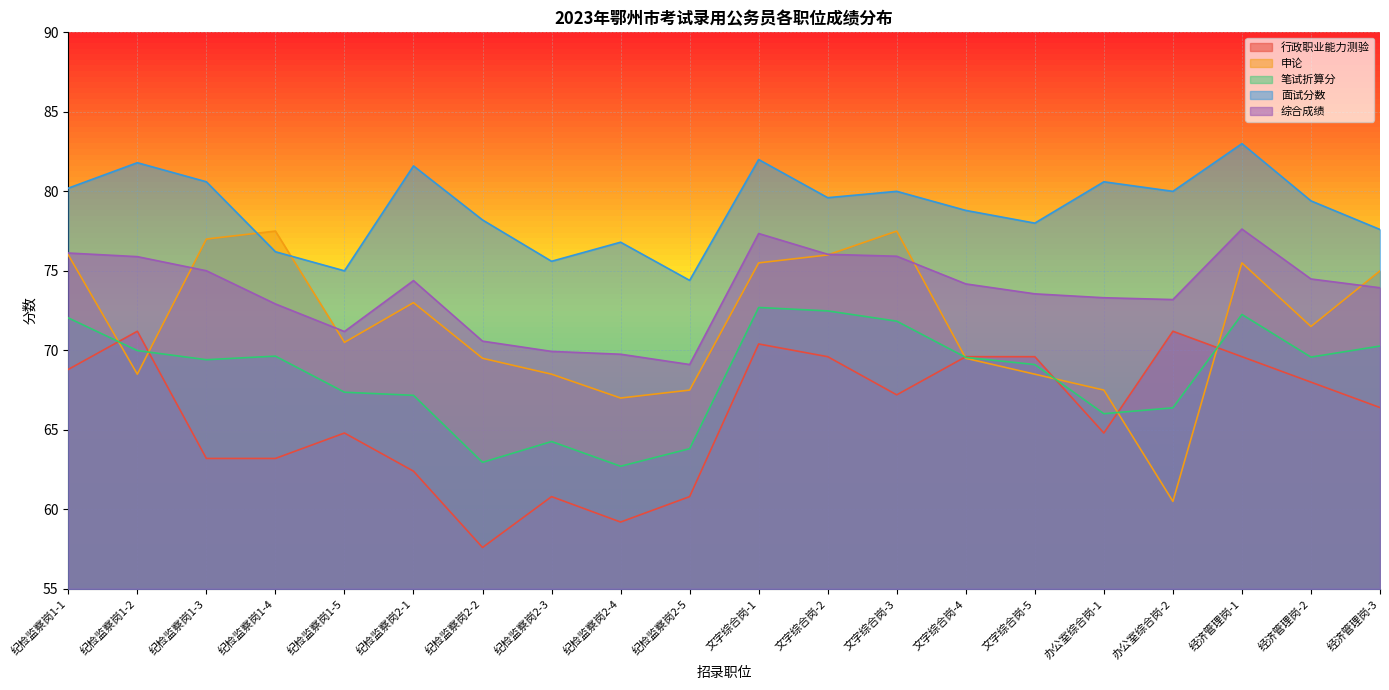

Rank the categories by 综合成绩 value from lowest to highest.

纪检监察岗2-5, 纪检监察岗2-4, 纪检监察岗2-3, 纪检监察岗2-2, 纪检监察岗1-5, 纪检监察岗1-4, 办公室综合岗-2, 办公室综合岗-1, 文字综合岗-5, 经济管理岗-3, 文字综合岗-4, 纪检监察岗2-1, 经济管理岗-2, 纪检监察岗1-3, 纪检监察岗1-2, 文字综合岗-3, 文字综合岗-2, 纪检监察岗1-1, 文字综合岗-1, 经济管理岗-1